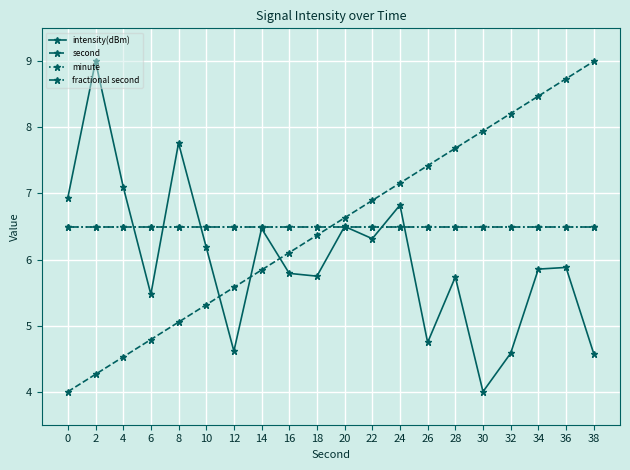

Is this an area chart (filled region under the line)?

No